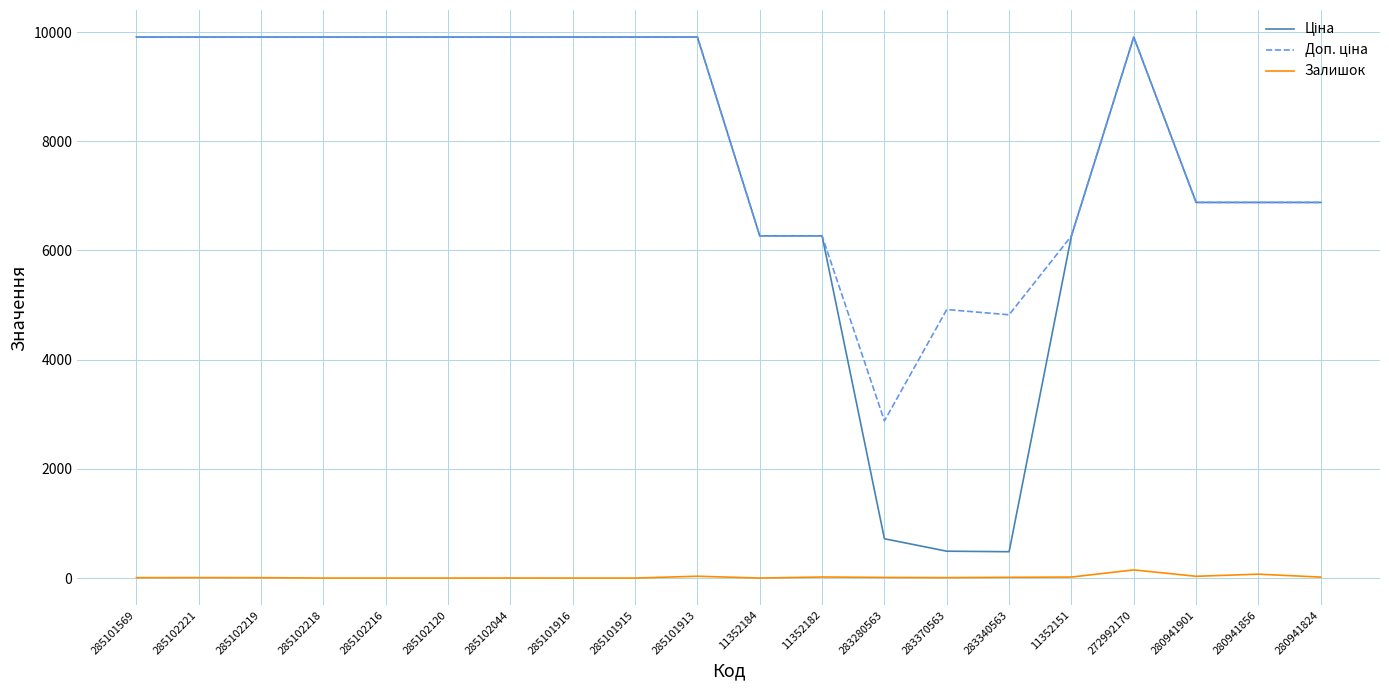

What is the maximum value shown in the chart?

9908.5